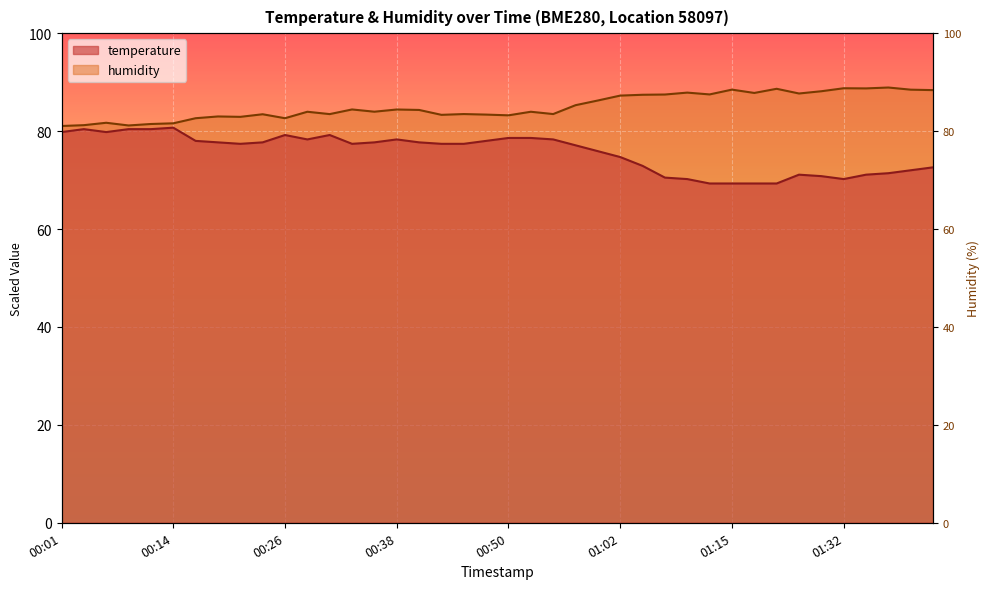

Between 00:23 and 01:30, which series saw the biggest shift?

temperature